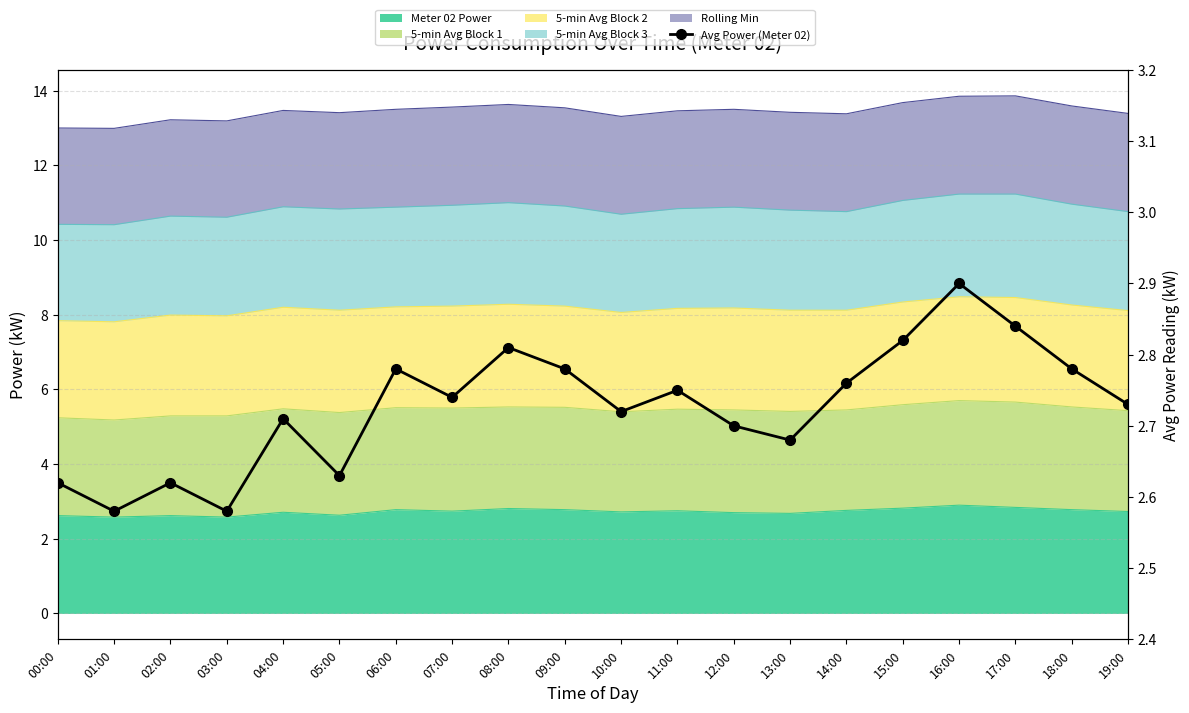

The chart shows a value of 0.7 at 19:00. True or false?

False